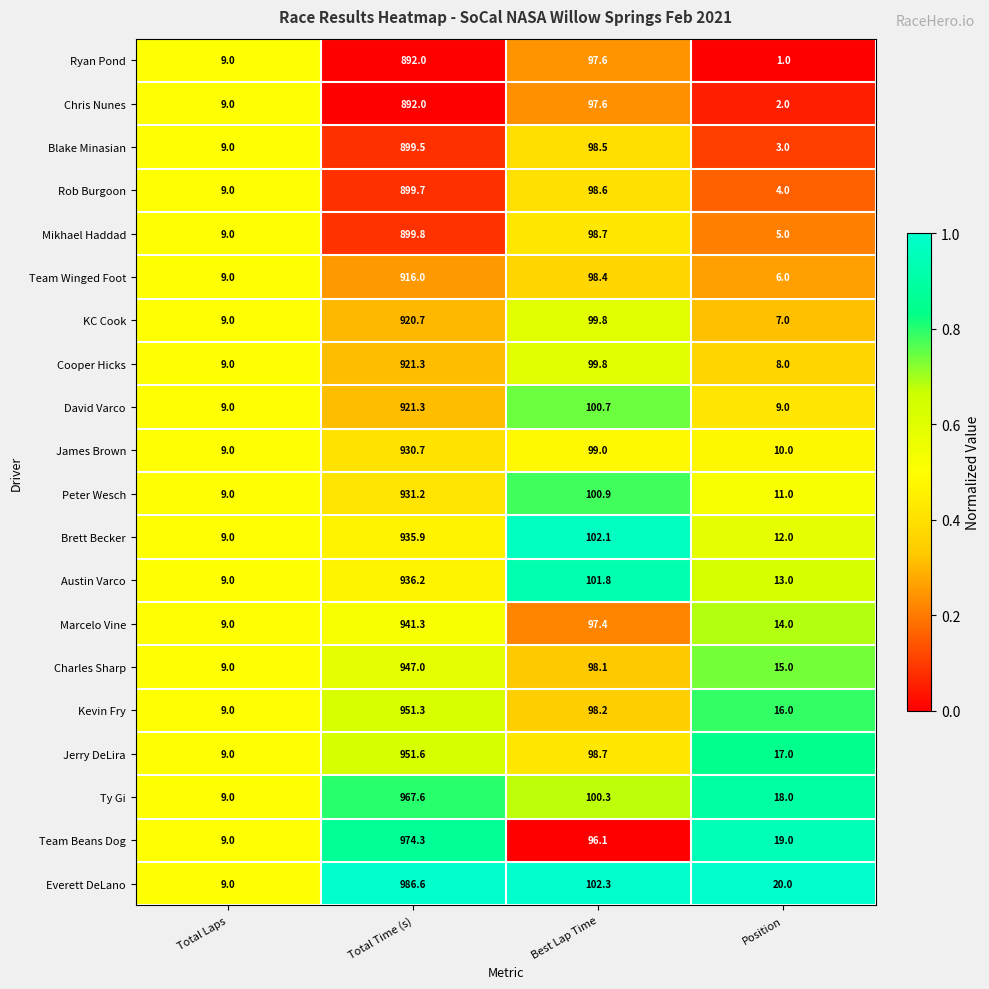

At which label does Blake Minasian first exceed 98?

Total Time (s)